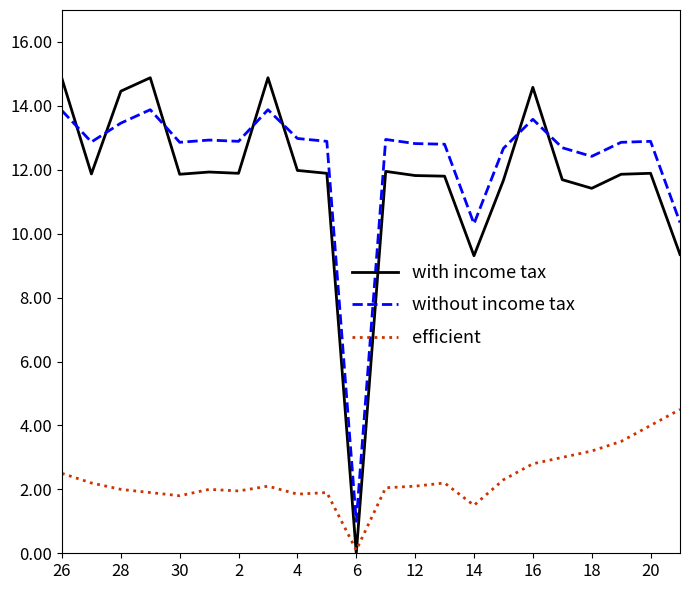

True or false: without income tax and efficient intersect in this chart.

False